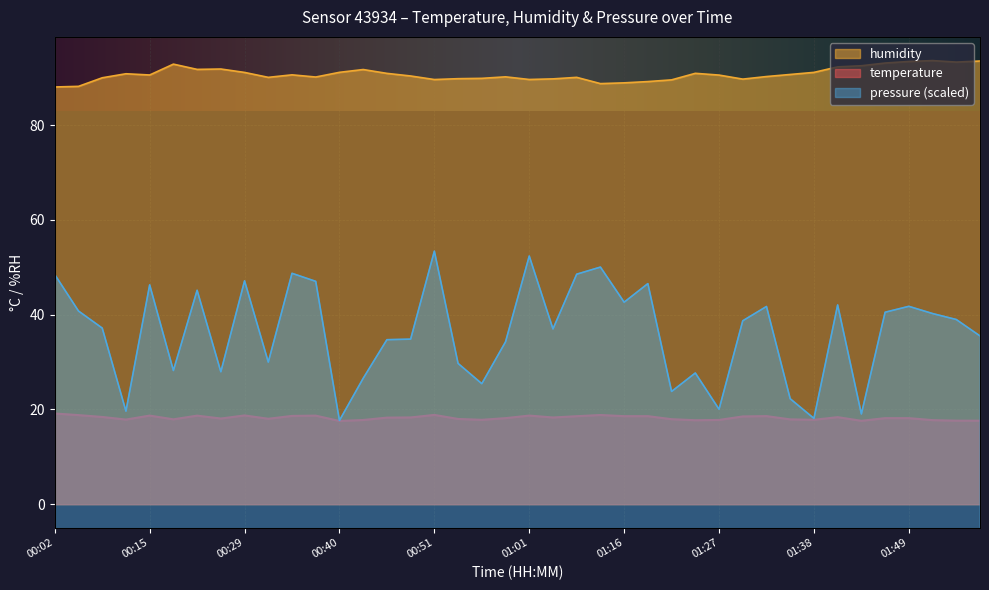

True or false: temperature has more than 1 interior local peaks.

True